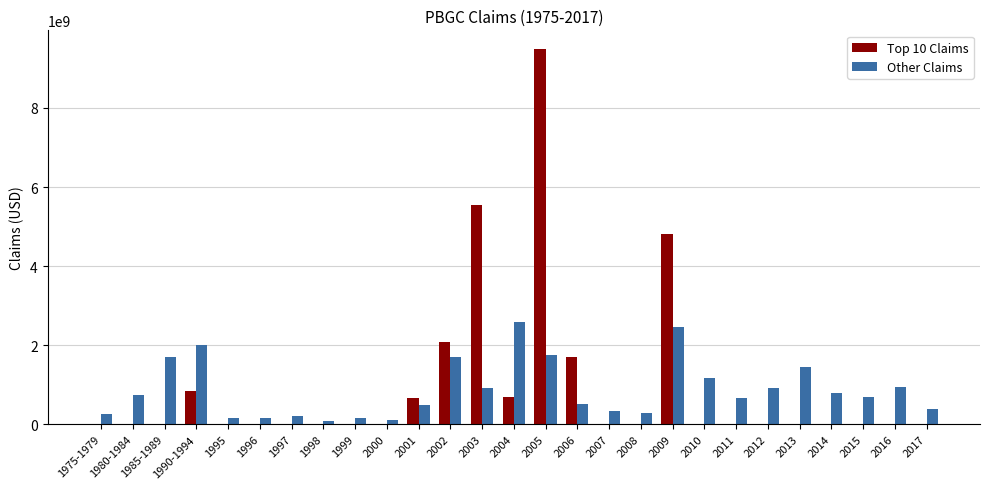

At which category is the sum across all series the highest?

2005